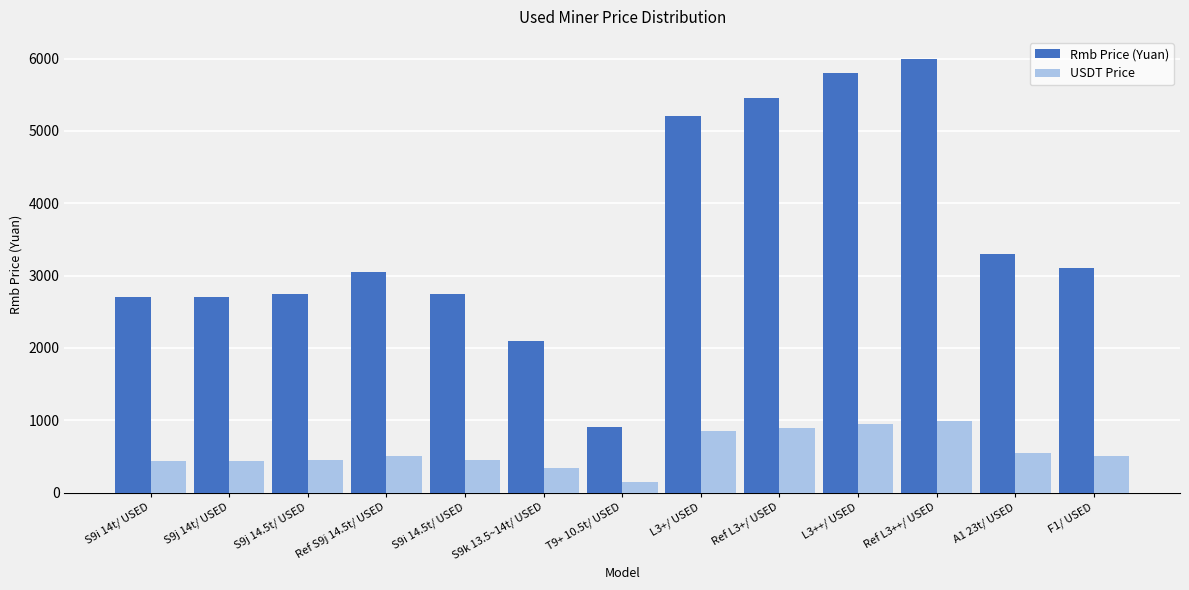

How many data points does each series have?

13